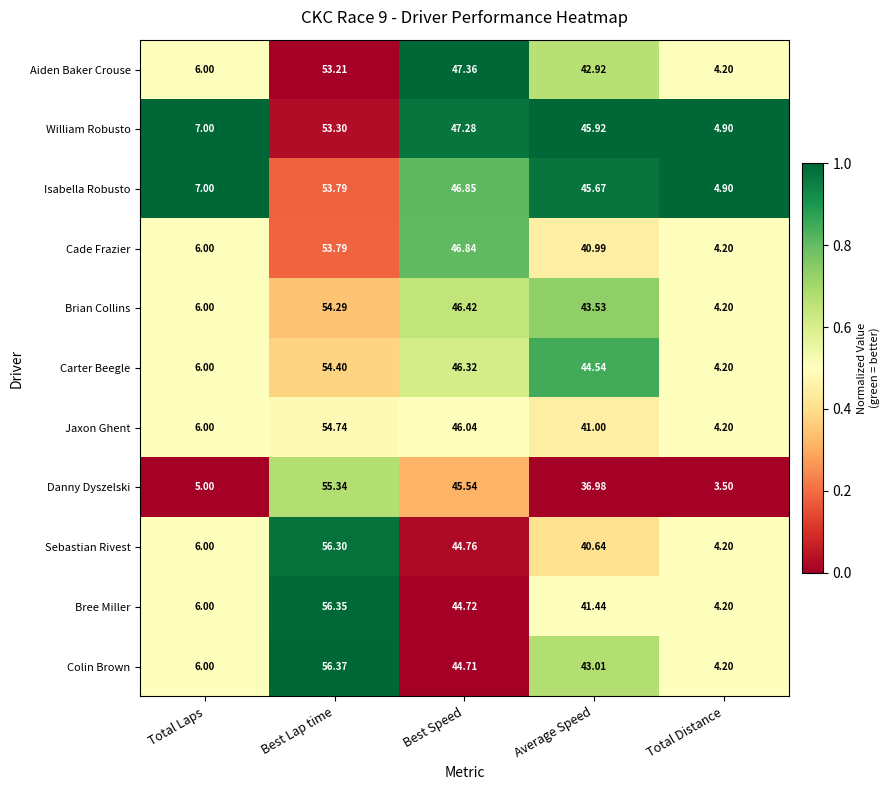

Rank the categories by Bree Miller value from highest to lowest.

Best Lap time, Best Speed, Average Speed, Total Laps, Total Distance